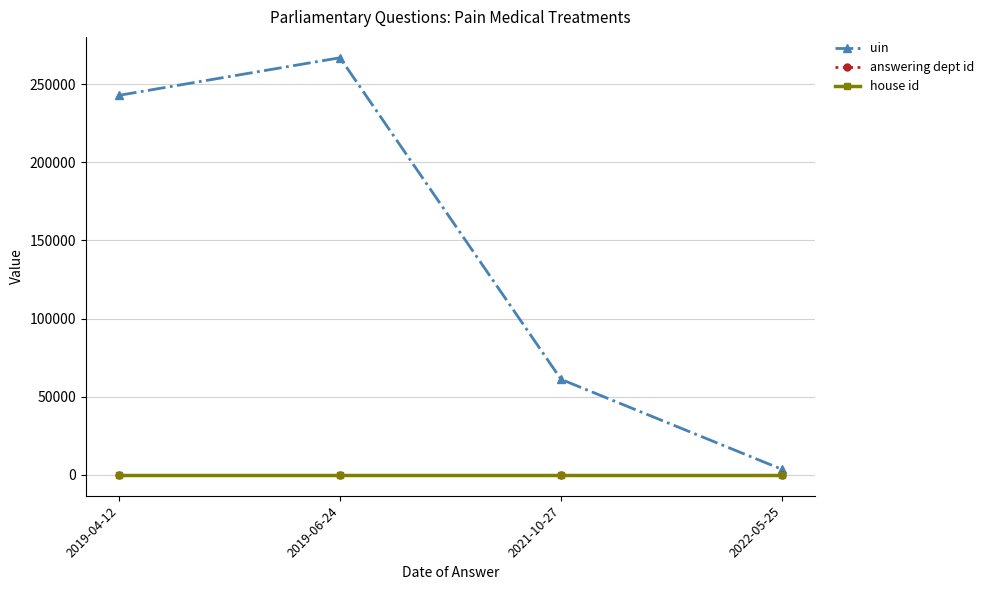

Which series changed the most between 2019-04-12 and 2021-10-27?

uin